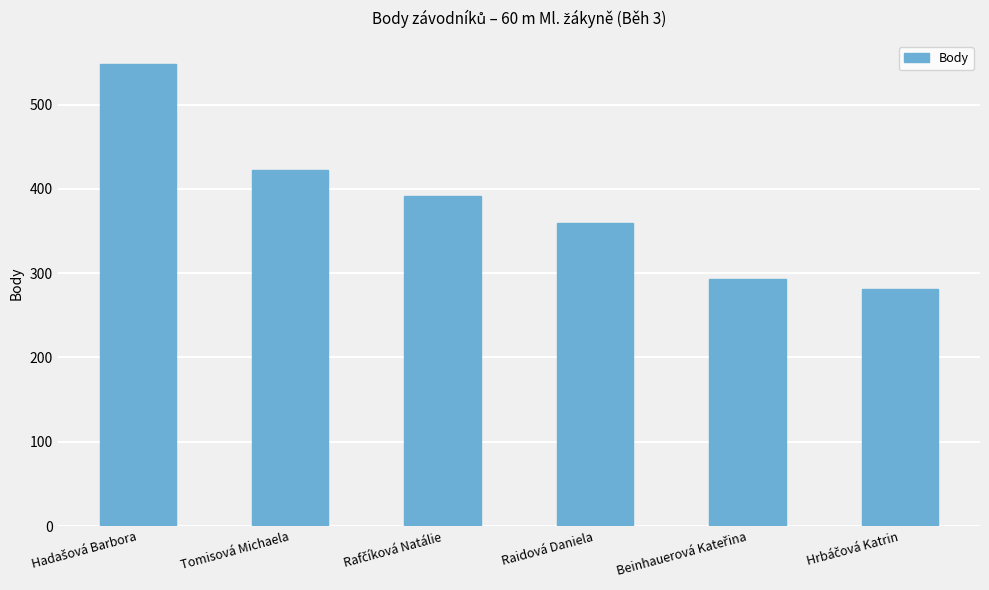

What is the maximum value shown in the chart?

548